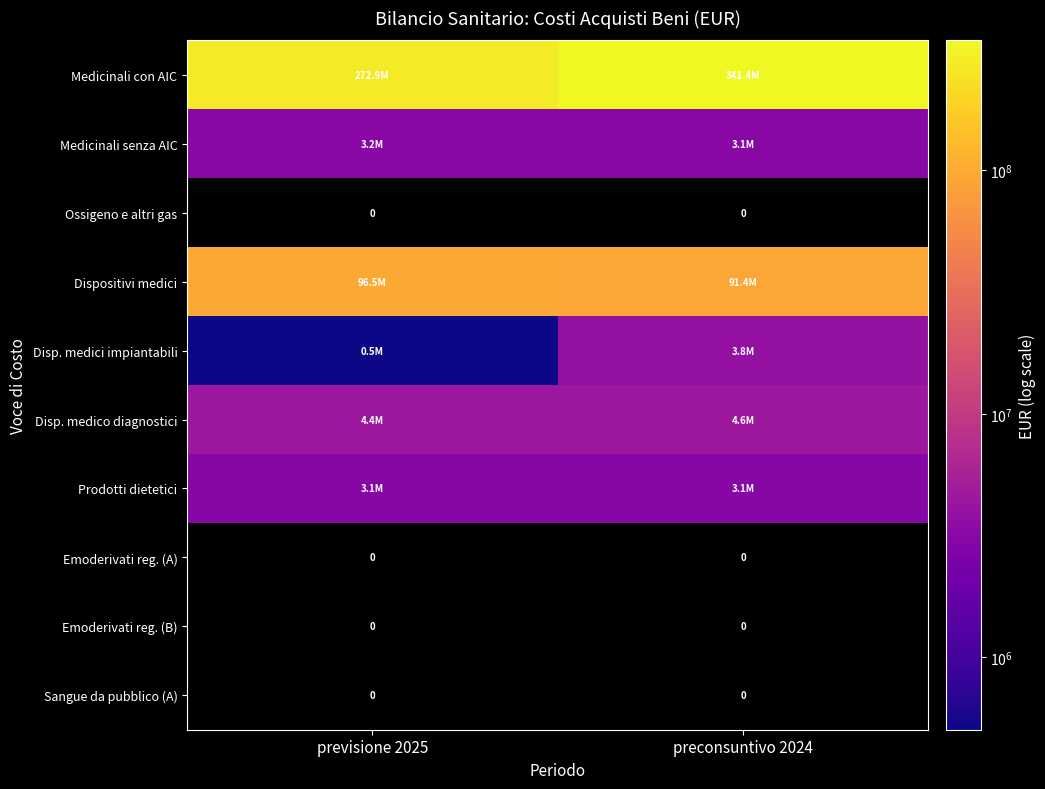

How many series are shown in this chart?

10